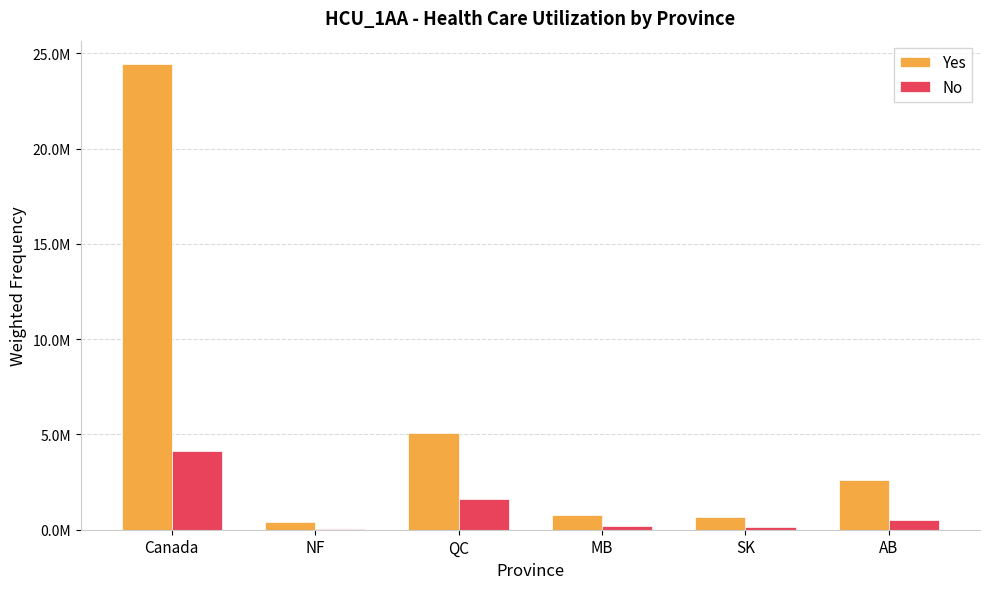

What is the sum of the No values at AB and MB?

715500